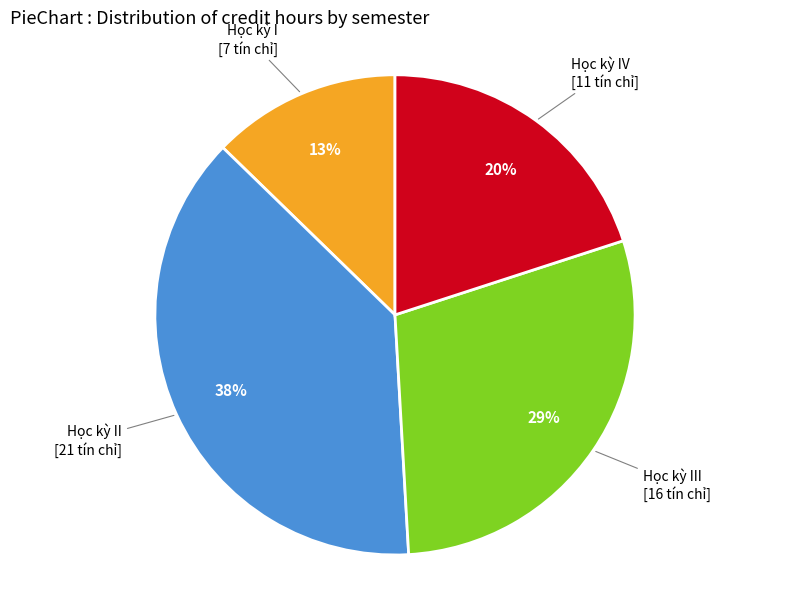

Is Học kỳ I the majority of the pie?

No